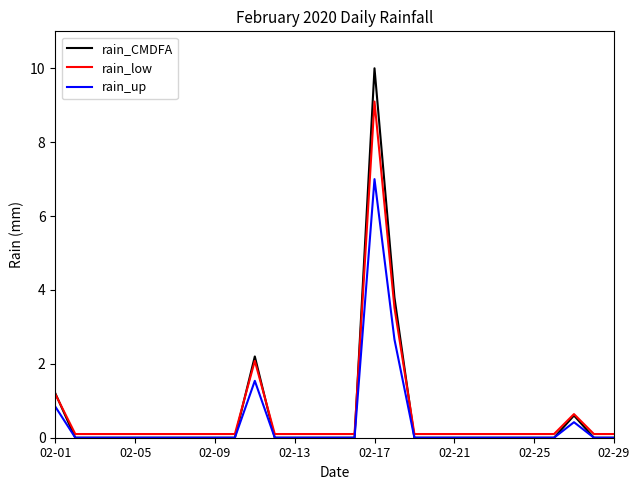

Reading left to right, what are all the values shown in this chart?

rain_CMDFA: 1.2	0.0	0.0	0.0	0.0	0.0	0.0	0.0	0.0	0.0	2.2	0.0	0.0	0.0	0.0	0.0	10.0	3.8	0.0	0.0	0.0	0.0	0.0	0.0	0.0	0.0	0.6	0.0	0.0
rain_low: 1.2	0.1	0.1	0.1	0.1	0.1	0.1	0.1	0.1	0.1	2.1	0.1	0.1	0.1	0.1	0.1	9.1	3.5	0.1	0.1	0.1	0.1	0.1	0.1	0.1	0.1	0.6	0.1	0.1
rain_up: 0.8	0.0	0.0	0.0	0.0	0.0	0.0	0.0	0.0	0.0	1.5	0.0	0.0	0.0	0.0	0.0	7.0	2.7	0.0	0.0	0.0	0.0	0.0	0.0	0.0	0.0	0.4	0.0	0.0